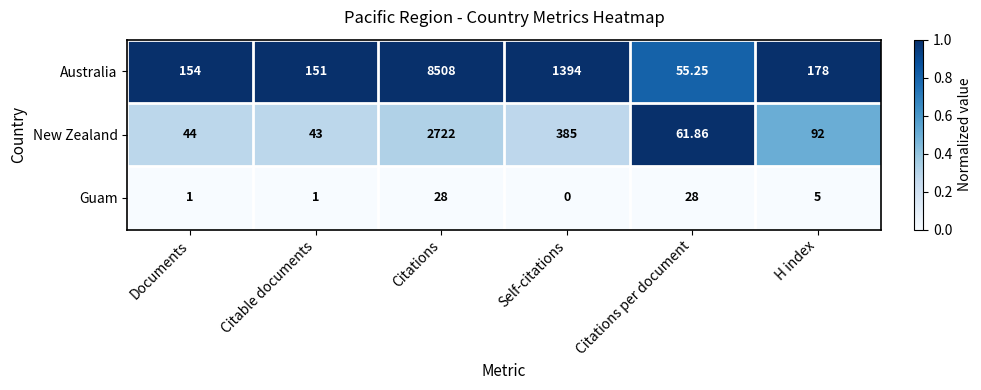

Which category has the lowest value in the New Zealand series?

Citable documents